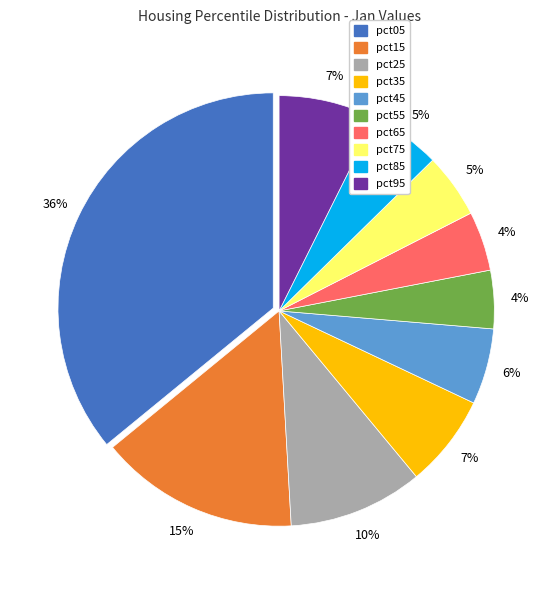

How many segments does this pie chart have?

10